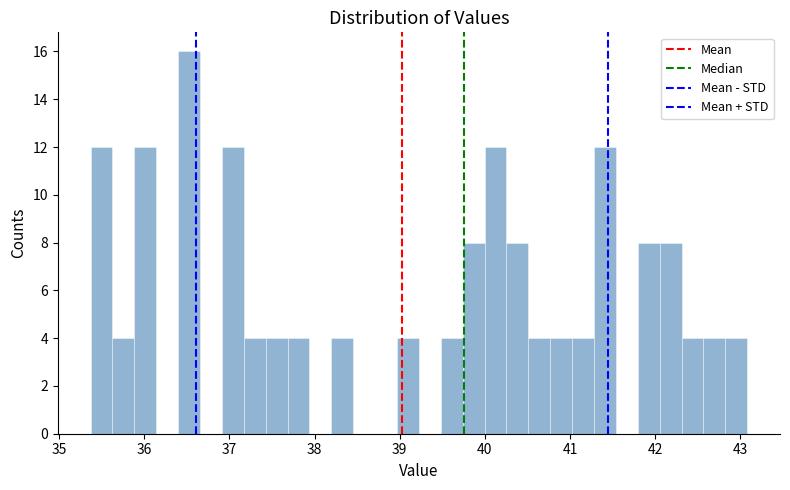

Read against the x-axis, roughly where is the centre of the tallest bar?

36.5